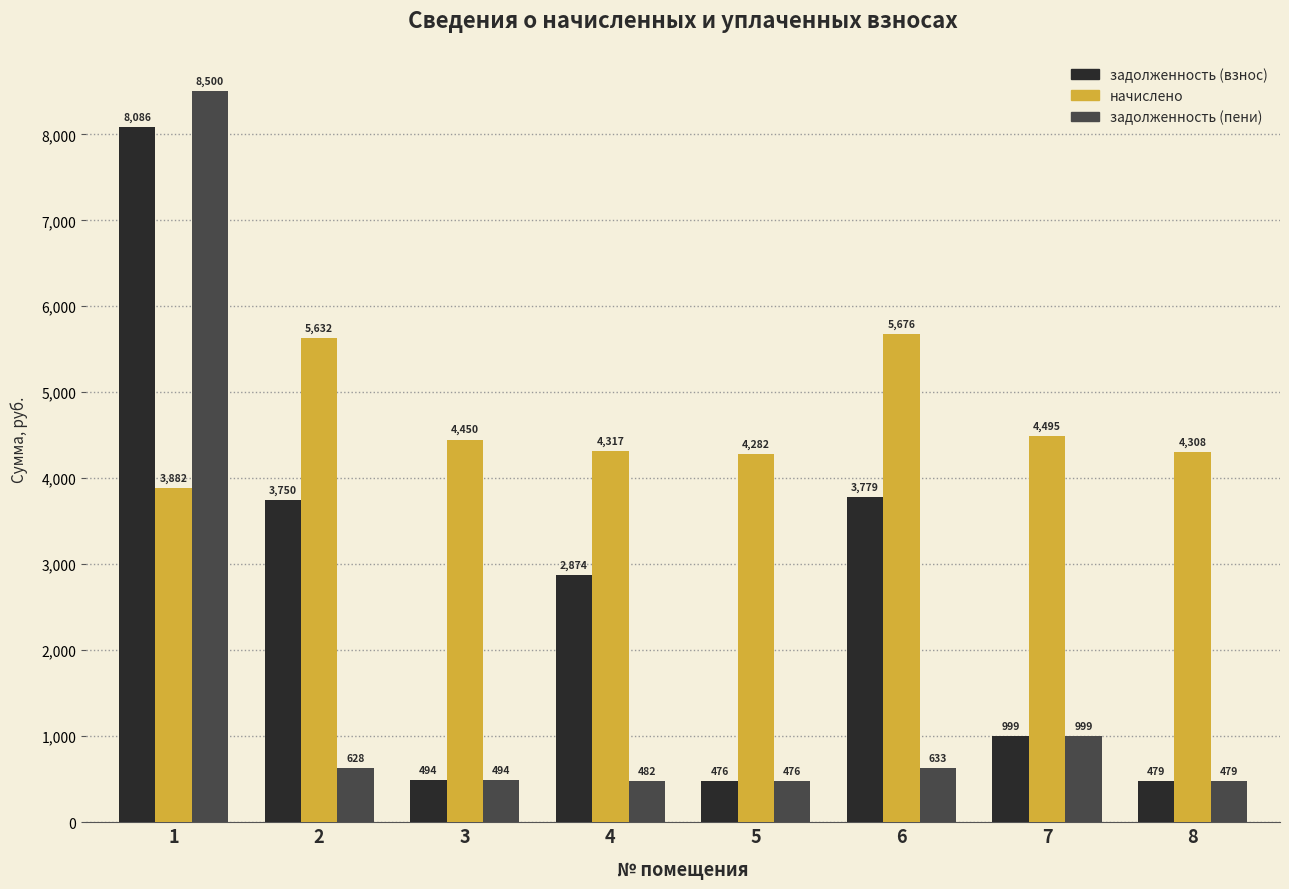

Rank the series at 4 from highest to lowest value.

начислено, задолженность (взнос), задолженность (пени)